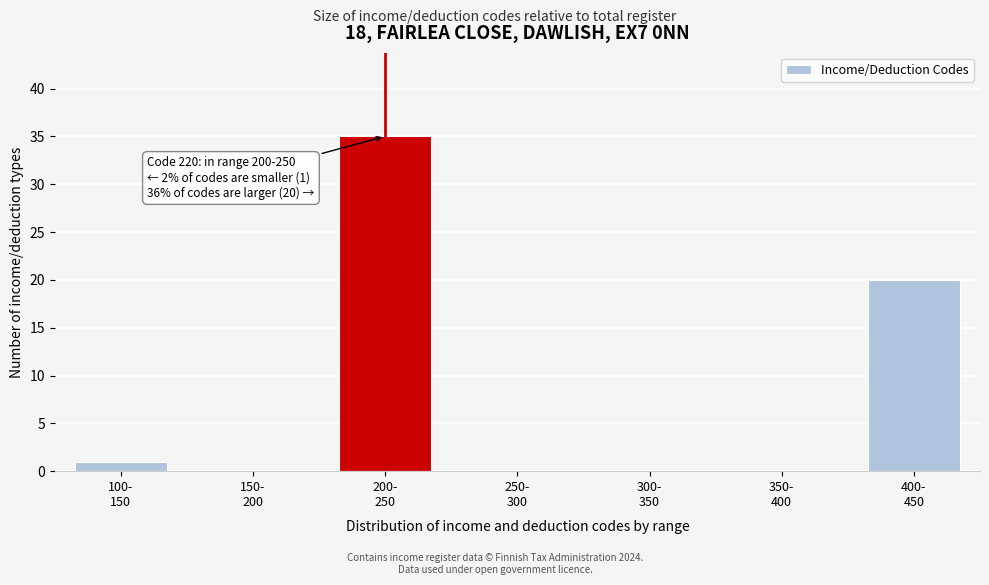

What is the sum of all values?

56